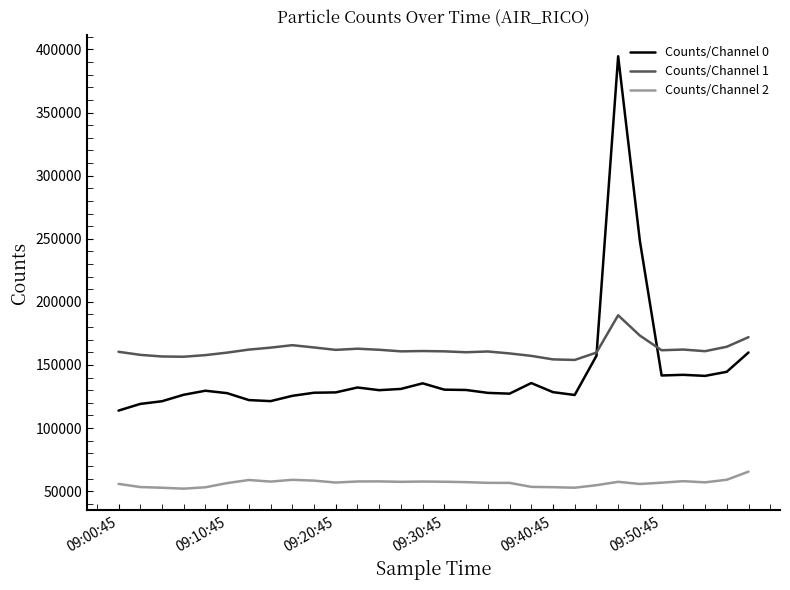

What is the smallest value displayed?

52013